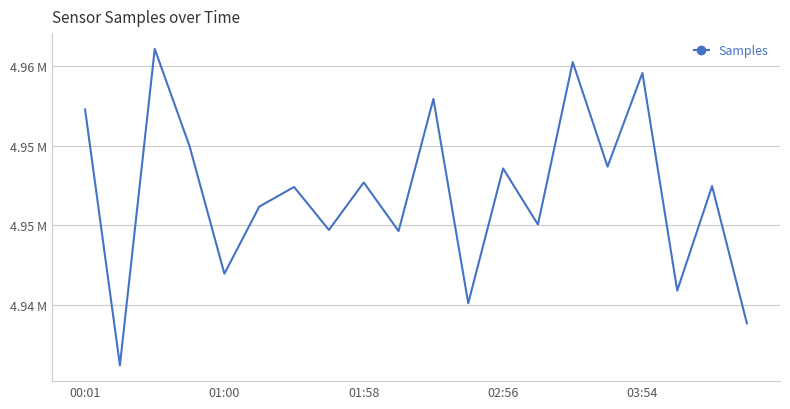

Does the chart display data point markers on the line(s)?

No